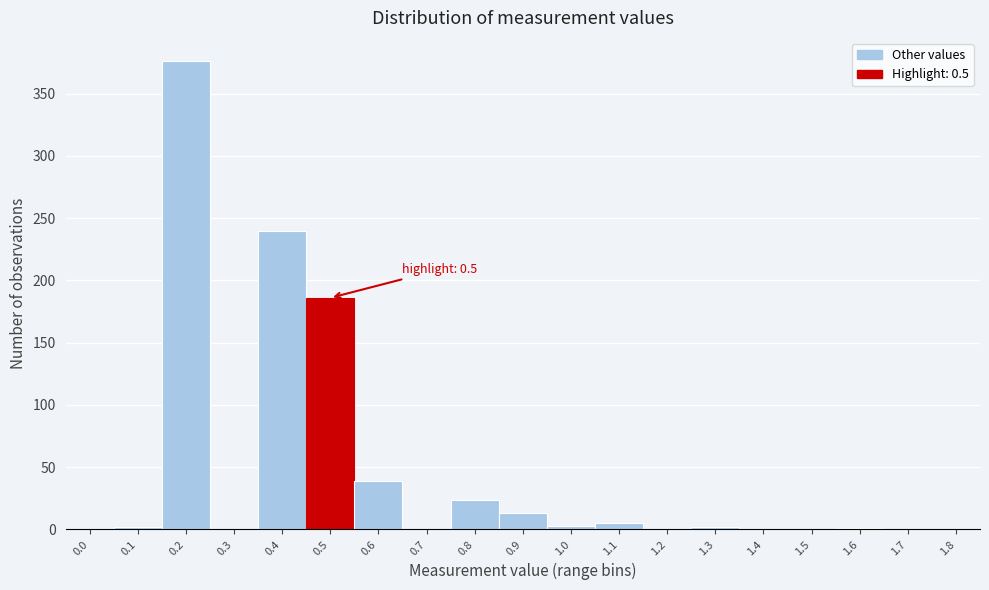

What is the sum of all values?

891